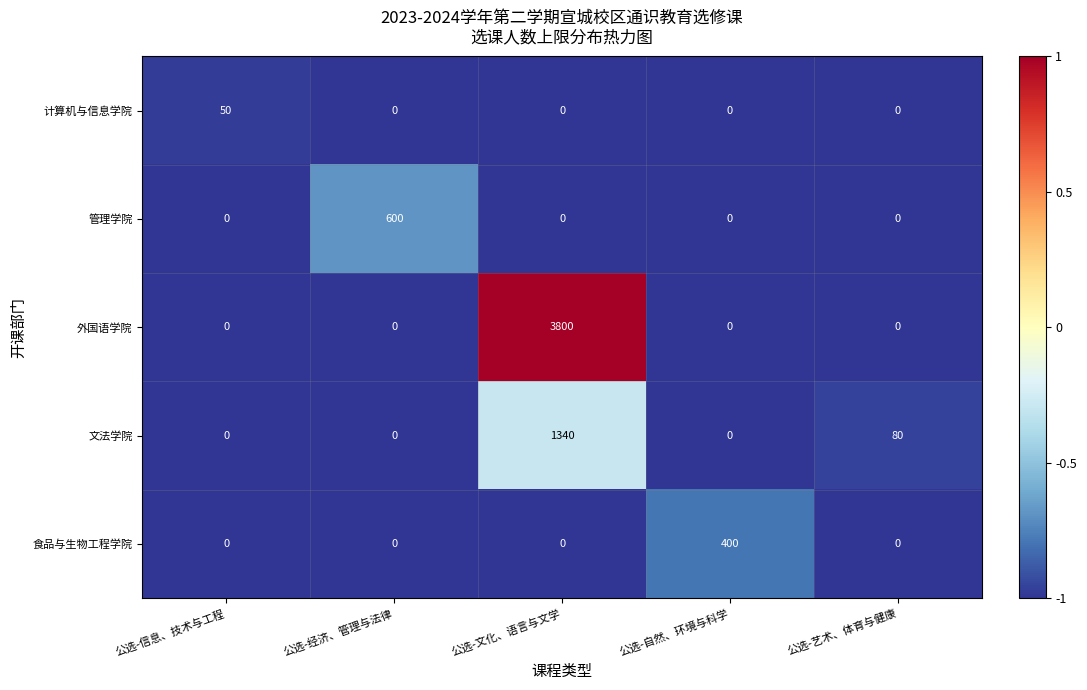

Which category has the highest value across all series?

公选-文化、语言与文学